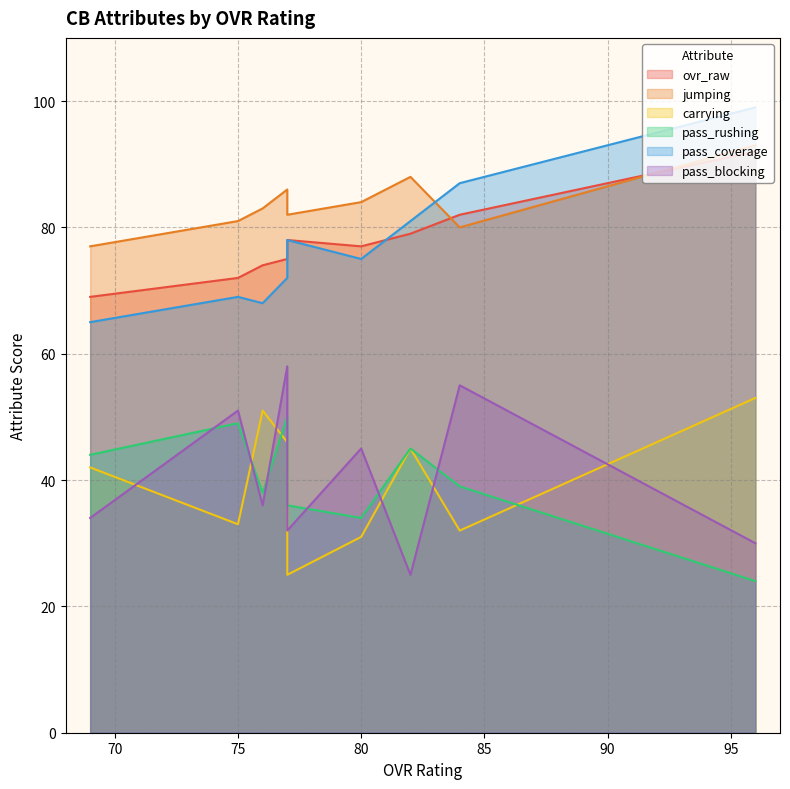

True or false: carrying and pass_coverage intersect in this chart.

False